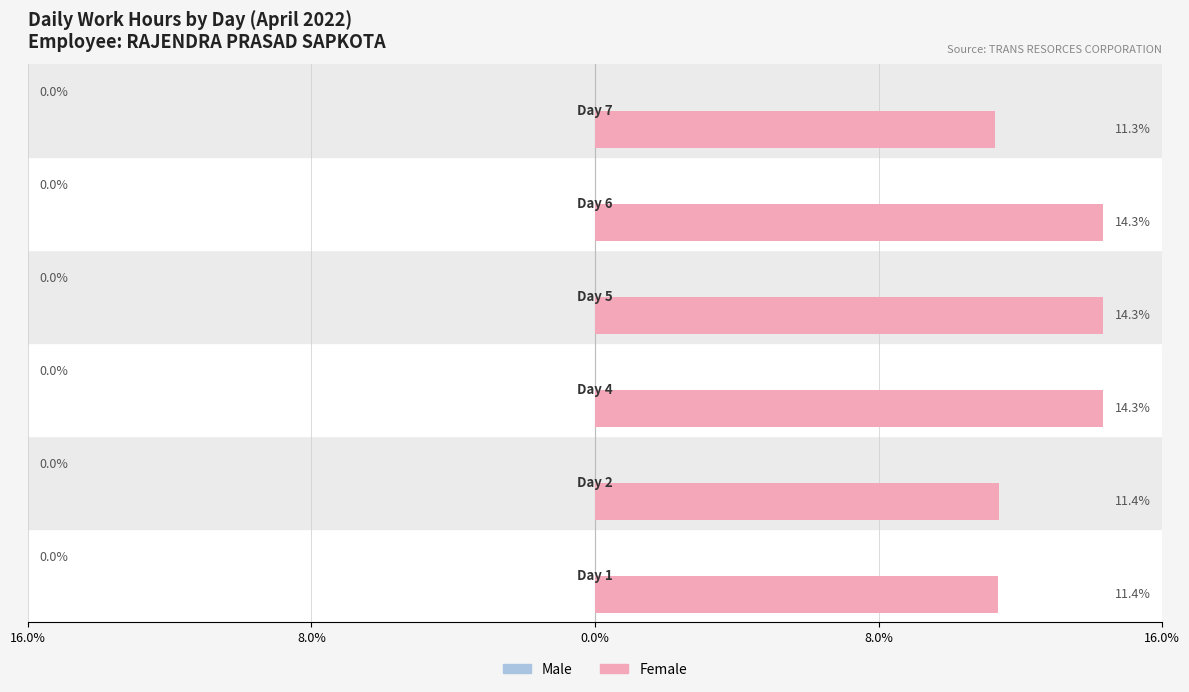

Are the bars horizontal?

Yes